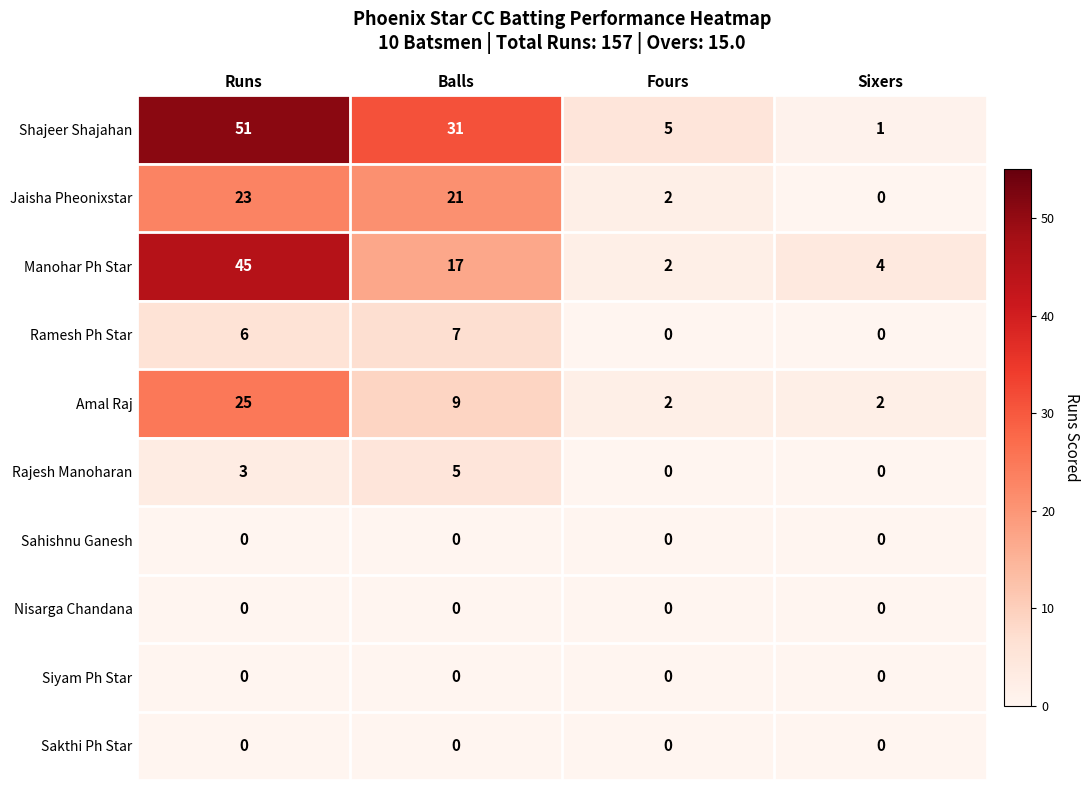

List the labels in order of Jaisha Pheonixstar value, largest first.

Runs, Balls, Fours, Sixers